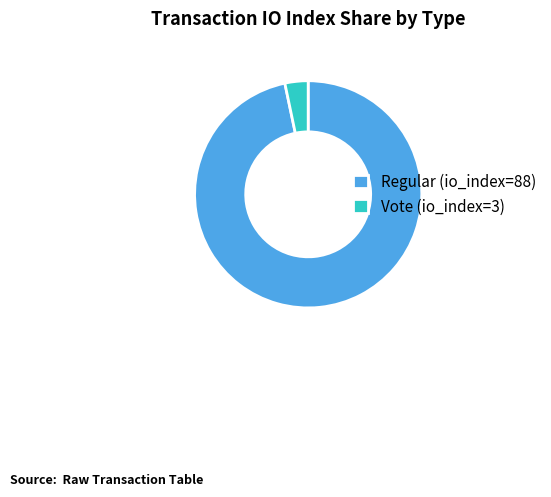

The Regular (io_index=88) slice represents 97% of the pie. True or false?

True